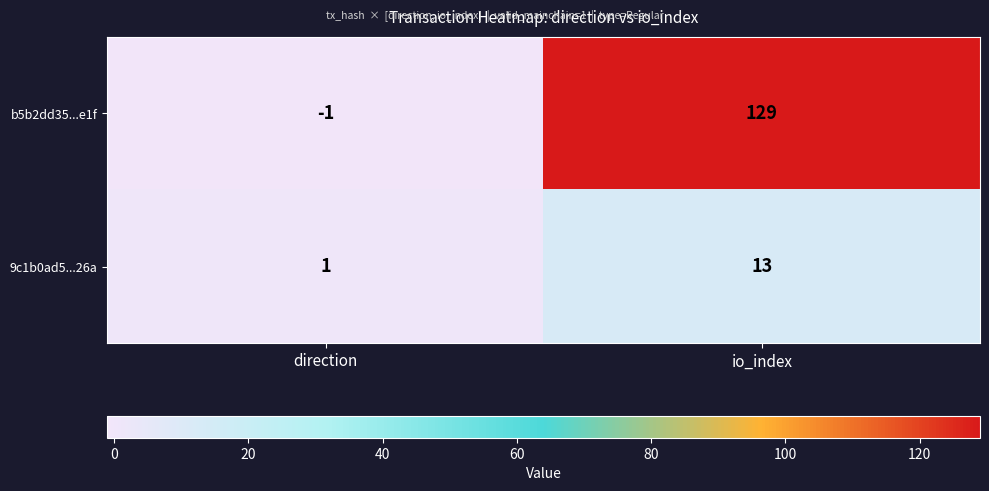

Rank the categories by 9c1b0ad5...26a value from highest to lowest.

io_index, direction